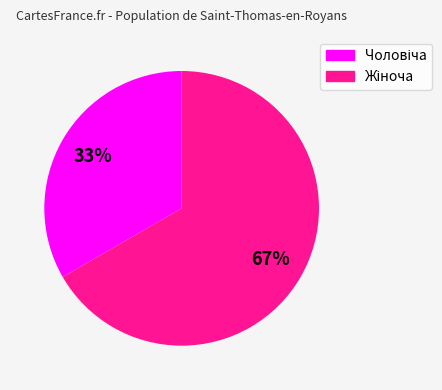

Does any single category account for the majority?

Yes